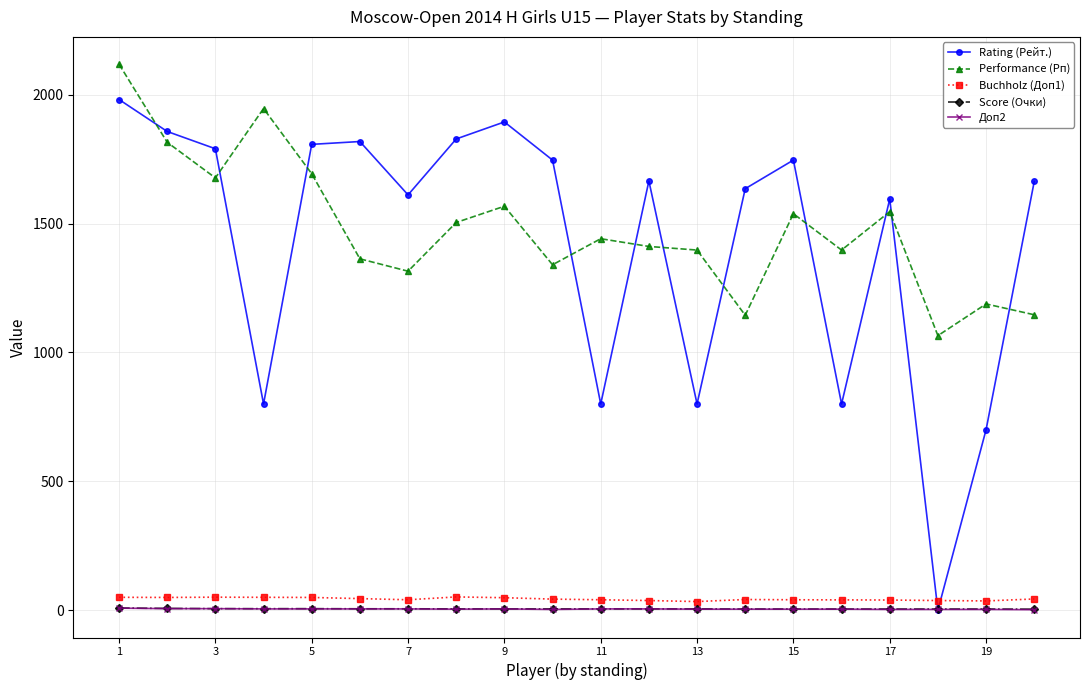

What is the maximum value shown in the chart?

2118.0